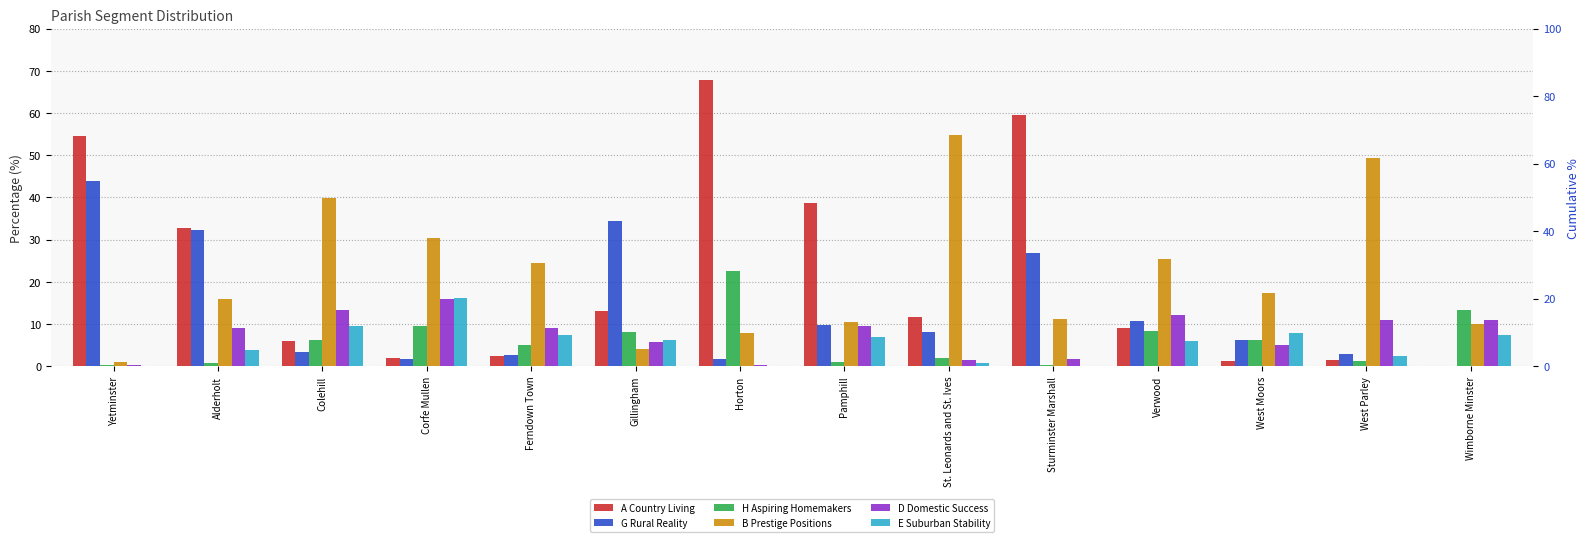

Reading left to right, what are all the values shown in this chart?

A Country Living: 54.5	32.8	6.0	1.9	2.5	13.2	67.7	38.6	11.6	59.6	9.0	1.3	1.5	0.0
G Rural Reality: 43.8	32.3	3.4	1.7	2.8	34.4	1.7	9.8	8.1	26.9	10.8	6.2	2.8	0.0
H Aspiring Homemakers: 0.3	0.7	6.2	9.6	5.0	8.1	22.4	1.0	1.9	0.4	8.3	6.2	1.1	13.4
B Prestige Positions: 1.0	15.9	39.8	30.3	24.5	4.1	7.8	10.5	54.8	11.2	25.5	17.3	49.2	10.1
D Domestic Success: 0.2	9.0	13.3	15.8	9.0	5.7	0.3	9.5	1.6	1.7	12.2	5.1	10.9	10.9
E Suburban Stability: 0.0	3.8	9.6	16.0	7.4	6.2	0.0	6.9	0.7	0.1	6.0	7.8	2.5	7.4